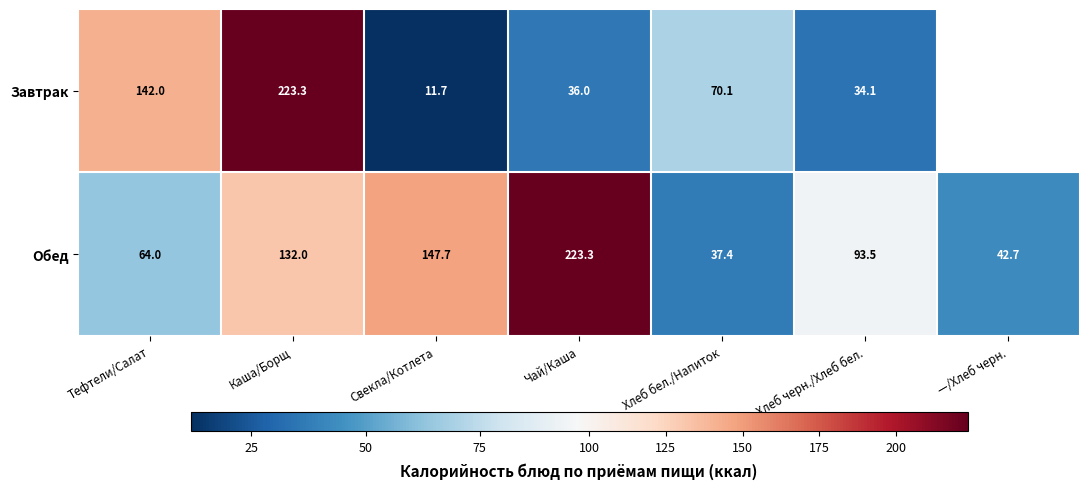

What is the approximate value of Обед at Свекла/Котлета?

147.7